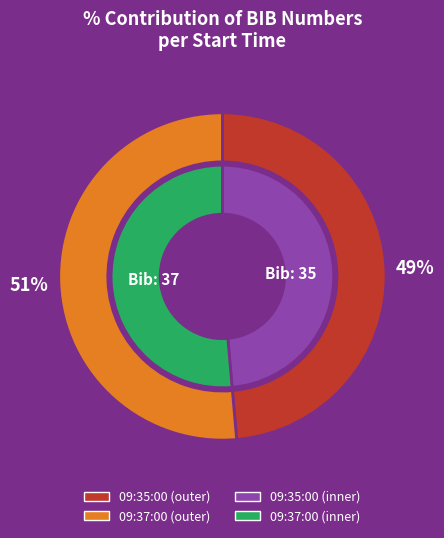

To the nearest percent, what portion does 09:37:00 represent?

51%